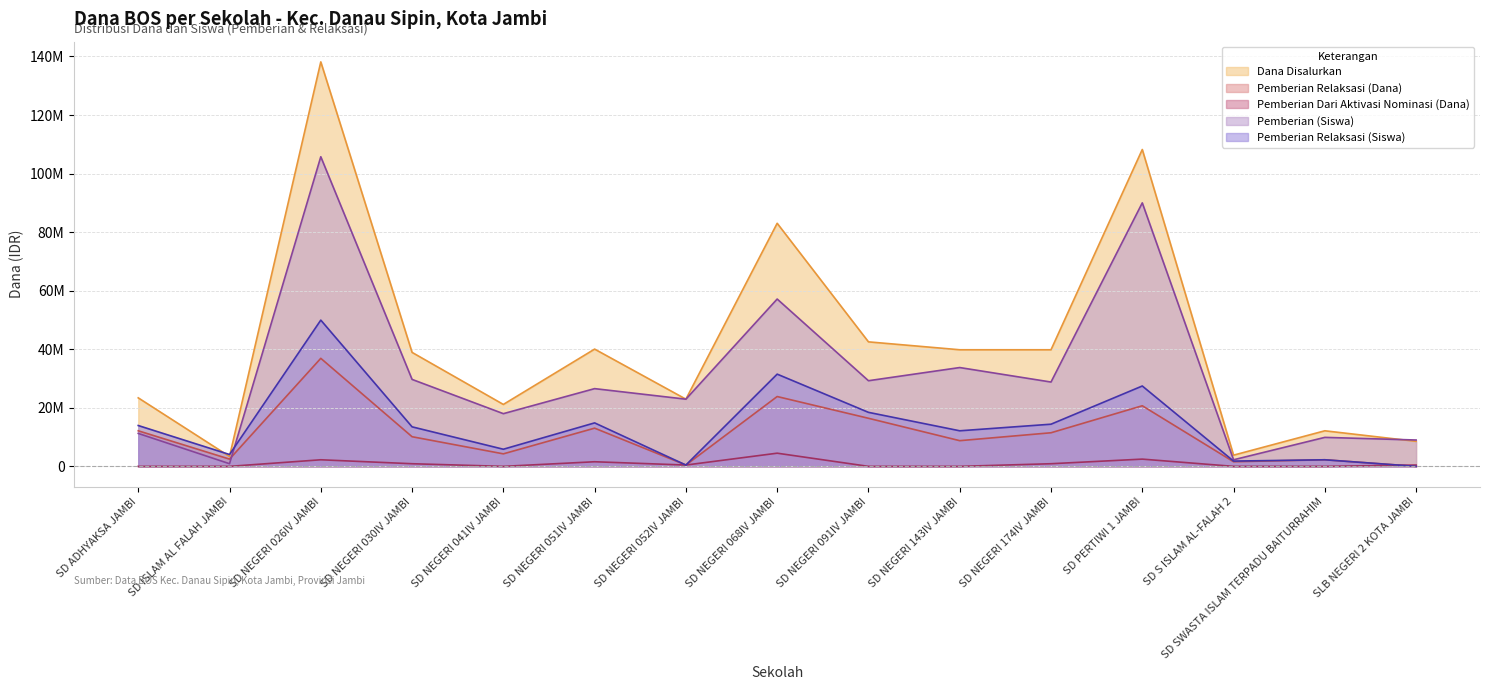

What is the sum of the Dana Disalurkan values at SD NEGERI 174IV JAMBI and SD NEGERI 026IV JAMBI?

177975000